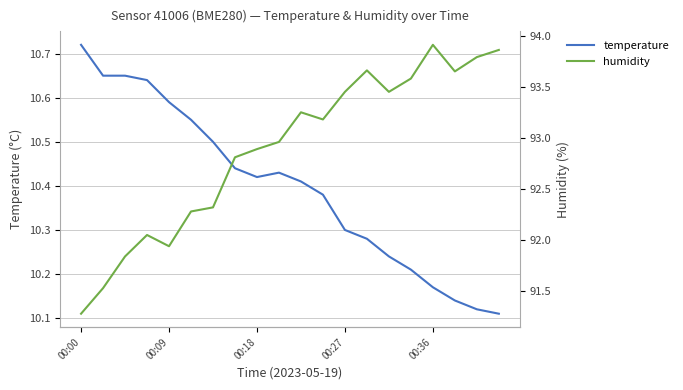

At which label does temperature reach its peak?

00:00